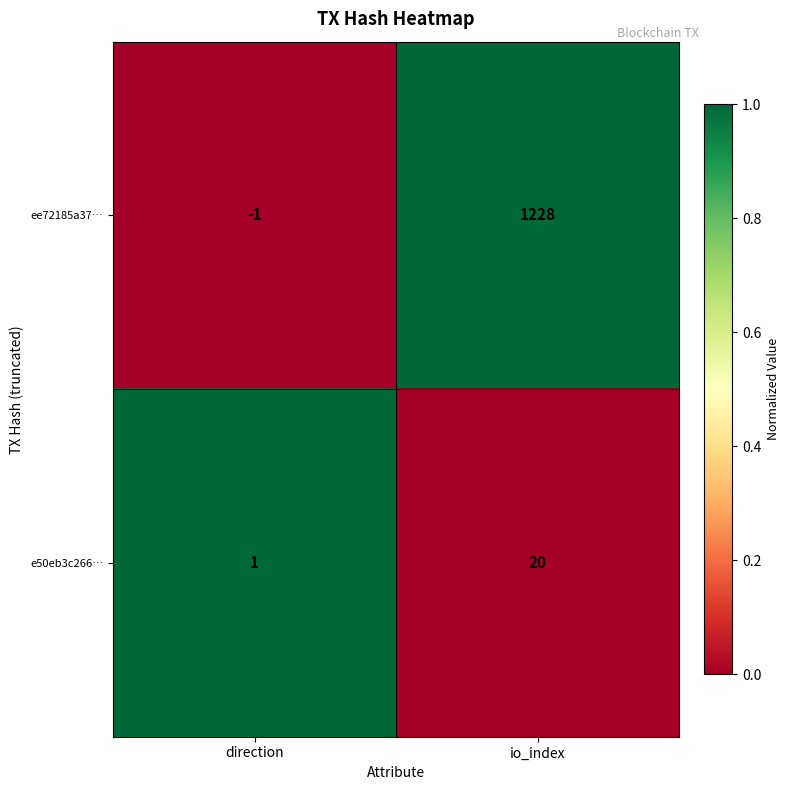

What is the greatest value displayed?

1228